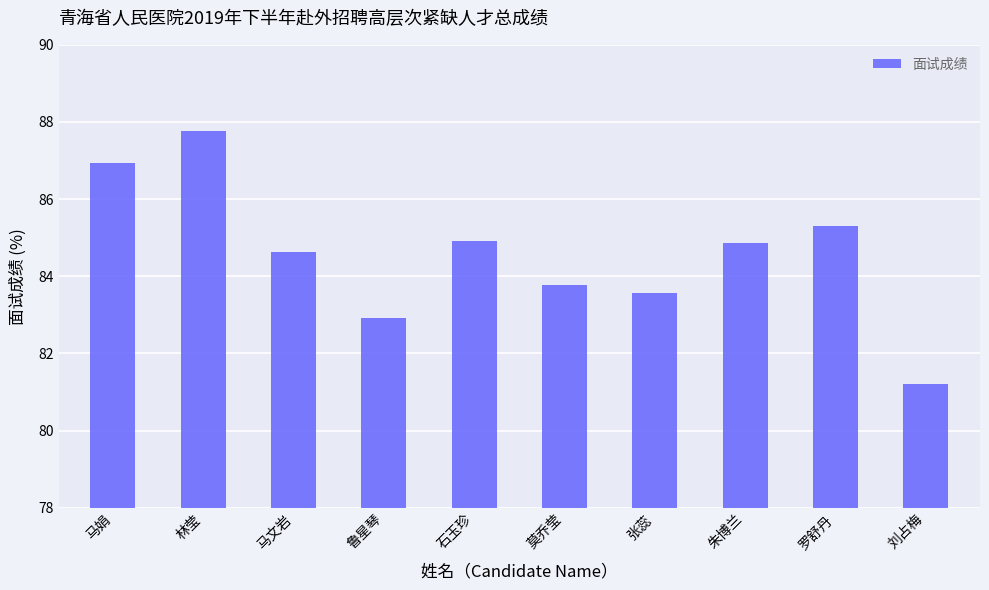

What is the change in value from 林莹 to 马文岩?

-3.1